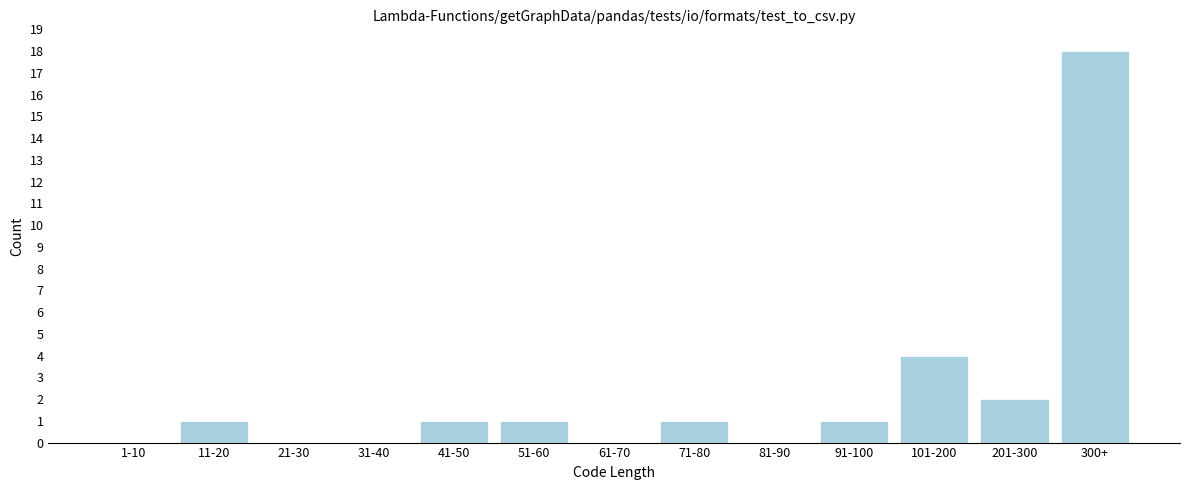

Reading left to right, transcribe all the data shown in this chart.

1-10=0	11-20=1	21-30=0	31-40=0	41-50=1	51-60=1	61-70=0	71-80=1	81-90=0	91-100=1	101-200=4	201-300=2	300+=18